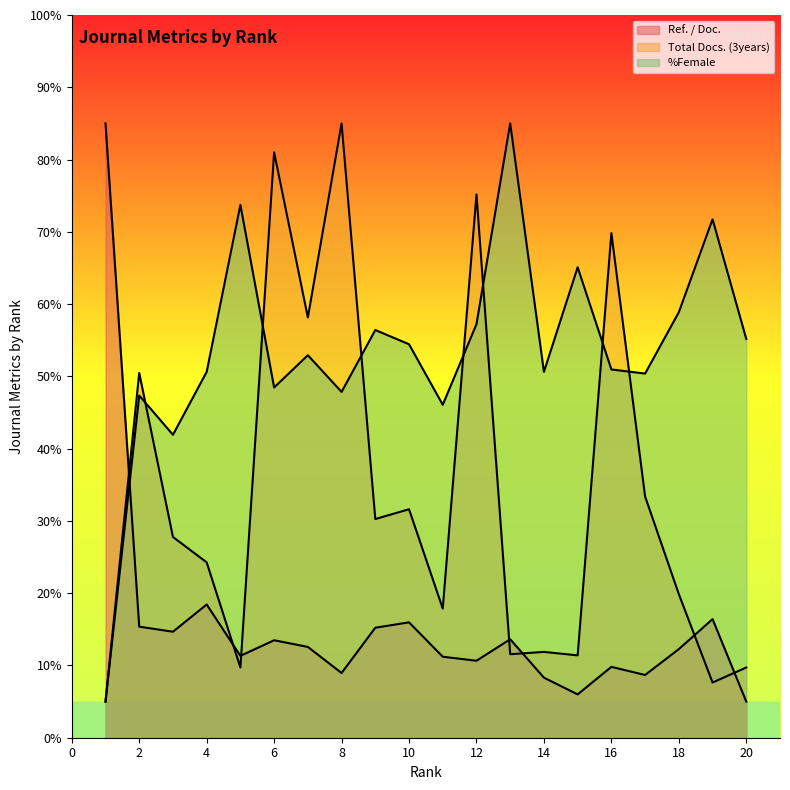

Rank the series at 17 from highest to lowest value.

%Female, Total Docs. (3years), Ref. / Doc.